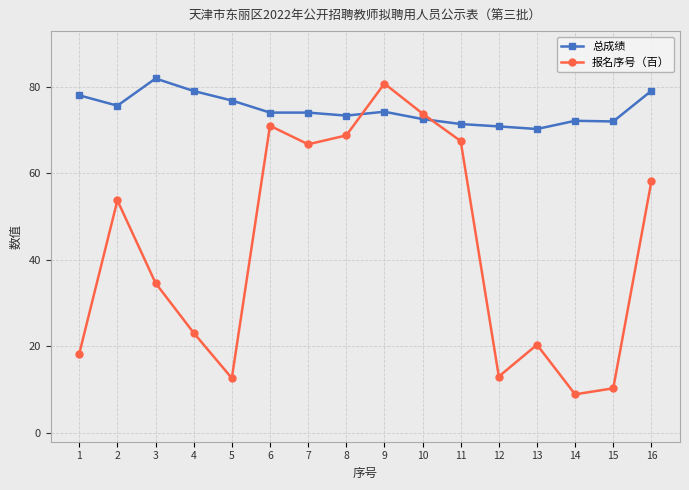

Where does the 报名序号（百） series first go above 53?

2